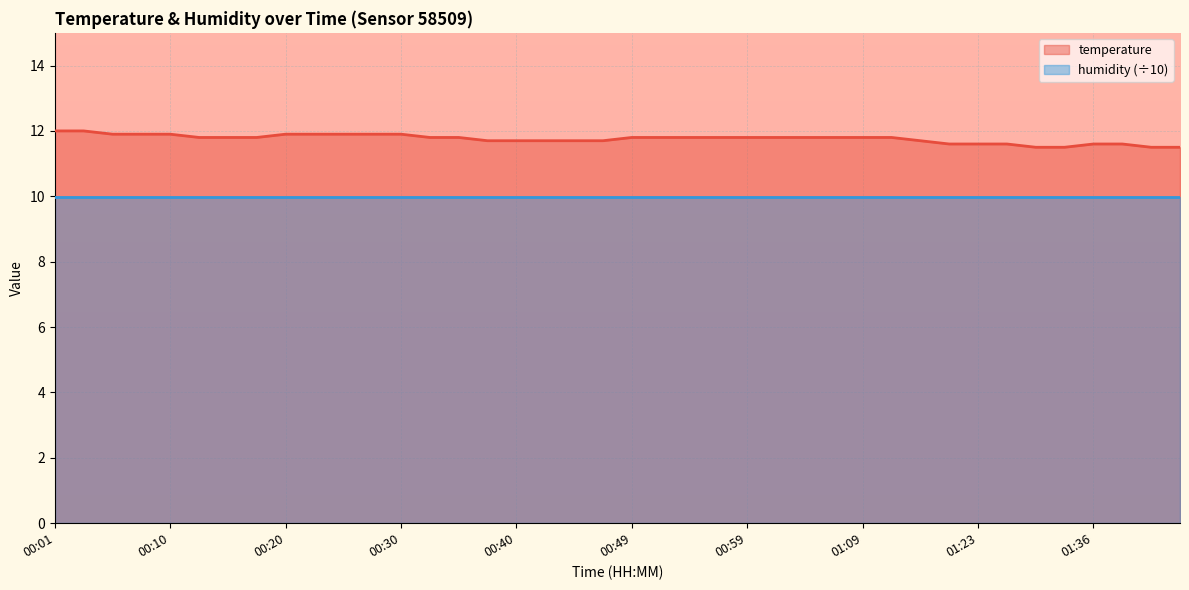

True or false: the data shows 11.9 at 00:28.

True